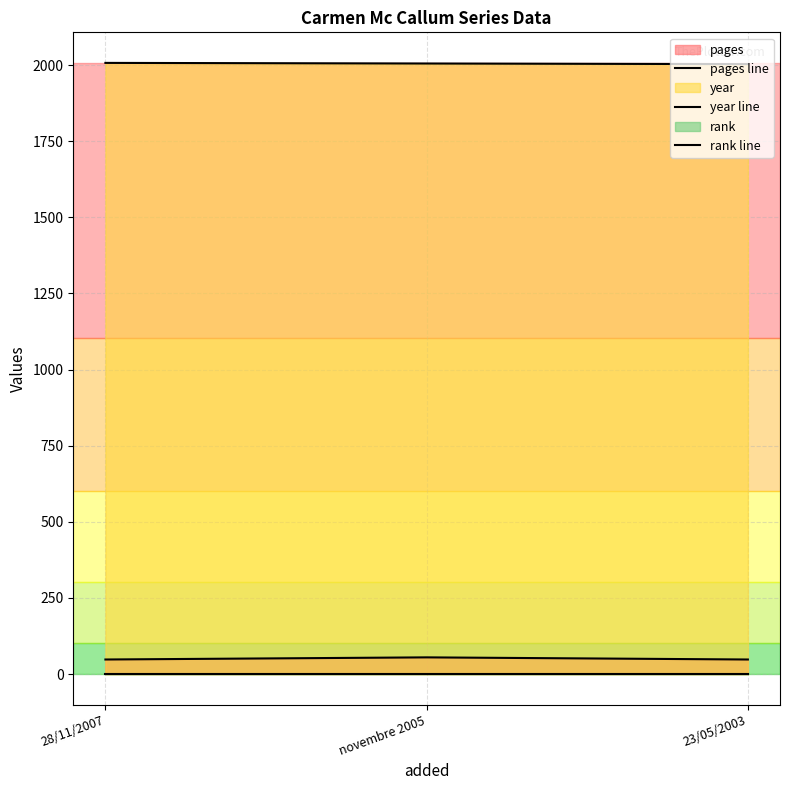

At which category is the sum across all series the highest?

novembre 2005